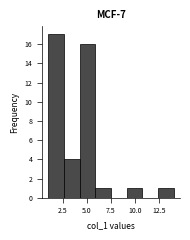

Read against the x-axis, roughly where is the centre of the tallest bar?

2.0